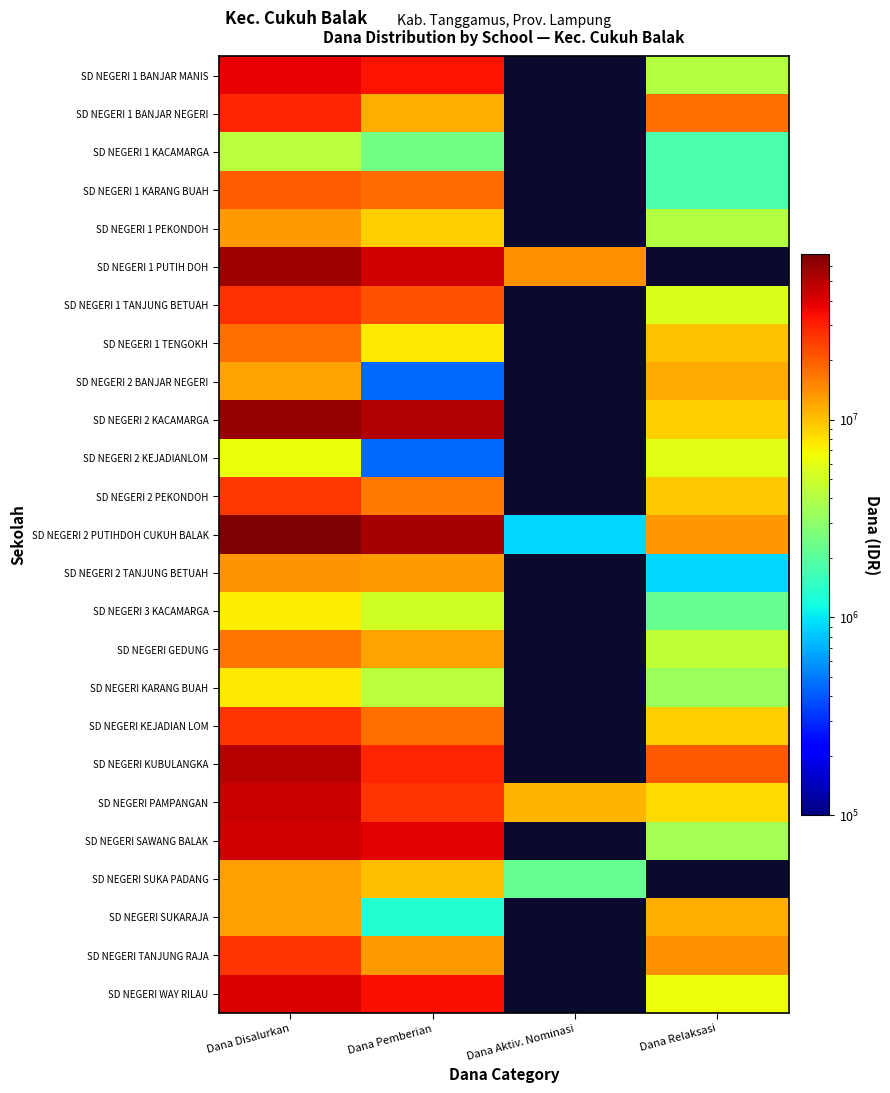

What is the minimum value shown in the chart?

450000.0